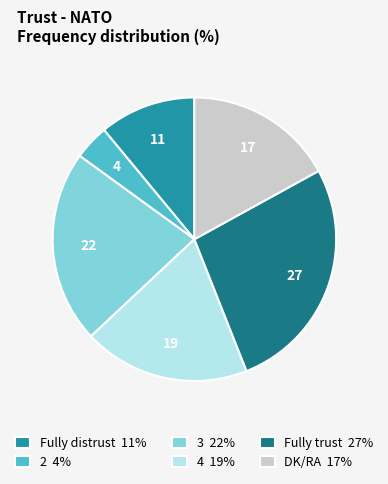

Count the number of slices in the pie.

6